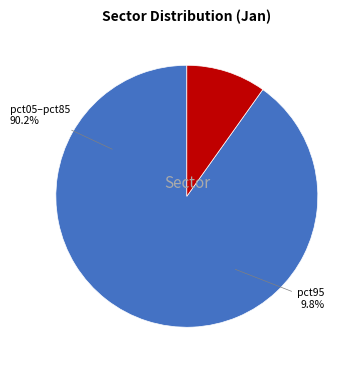

Does pct15 account for over 50% of the chart?

No